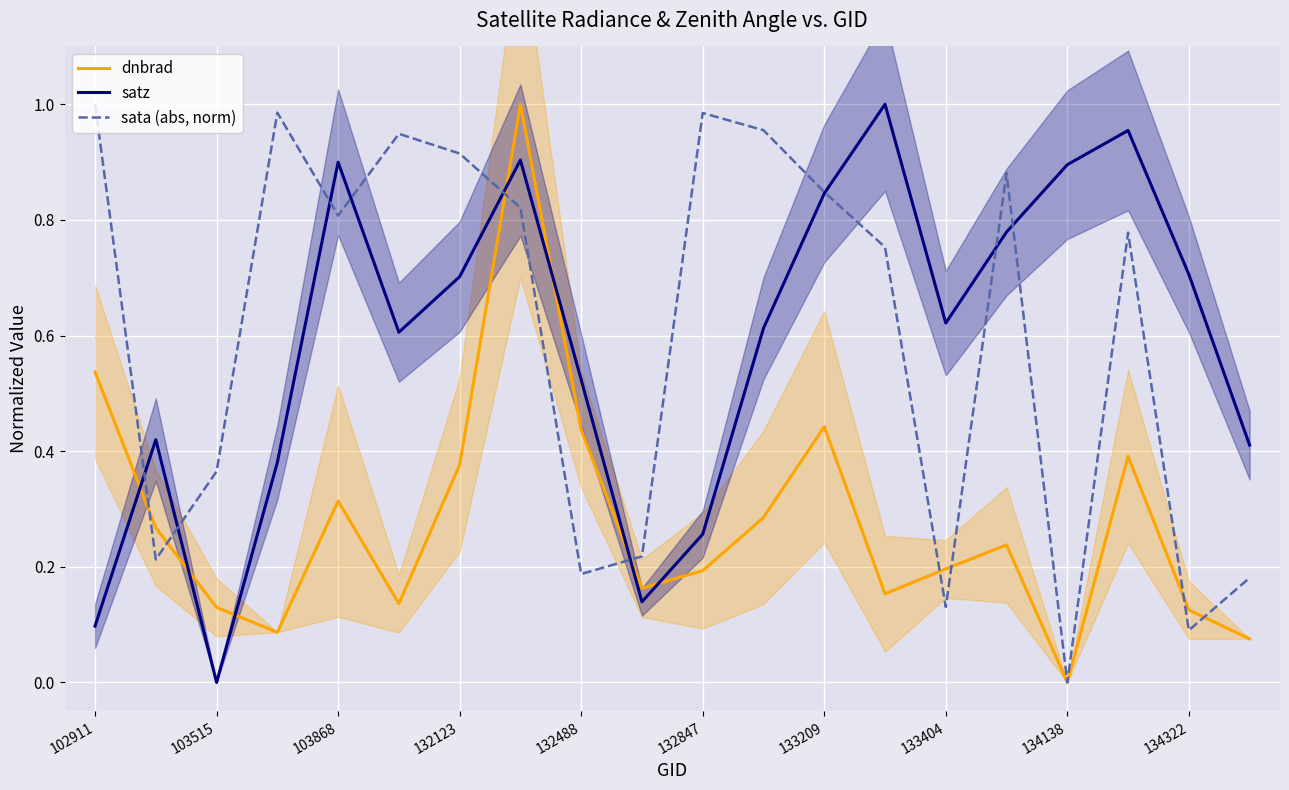

The sata (abs, norm) series shows 0.0 at 134138. True or false?

True